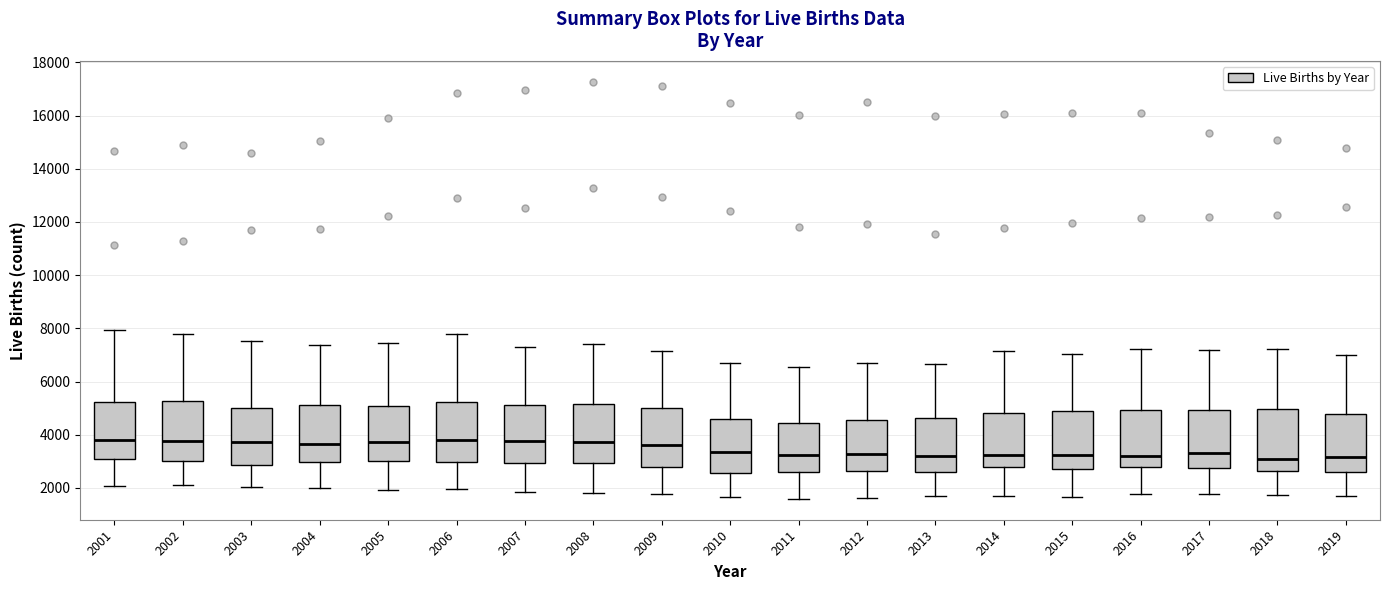

Where does the median line of the box at x = 2017 sit on the y-axis? The values are not printed on the chart, so give them approximately, as read against the axis.

3400